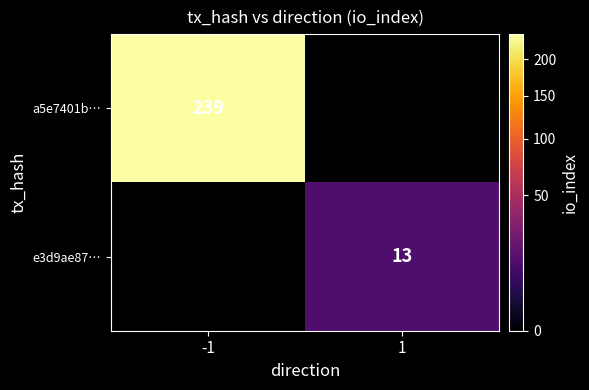

True or false: e3d9ae87… has a value of 13 at 1.

True